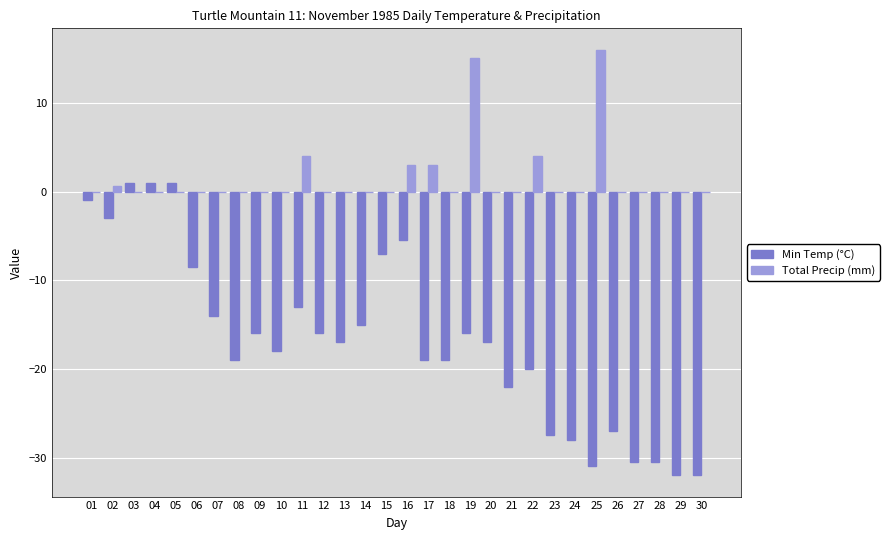

True or false: Total Precip (mm) has a value of -8.4 at 14.

False